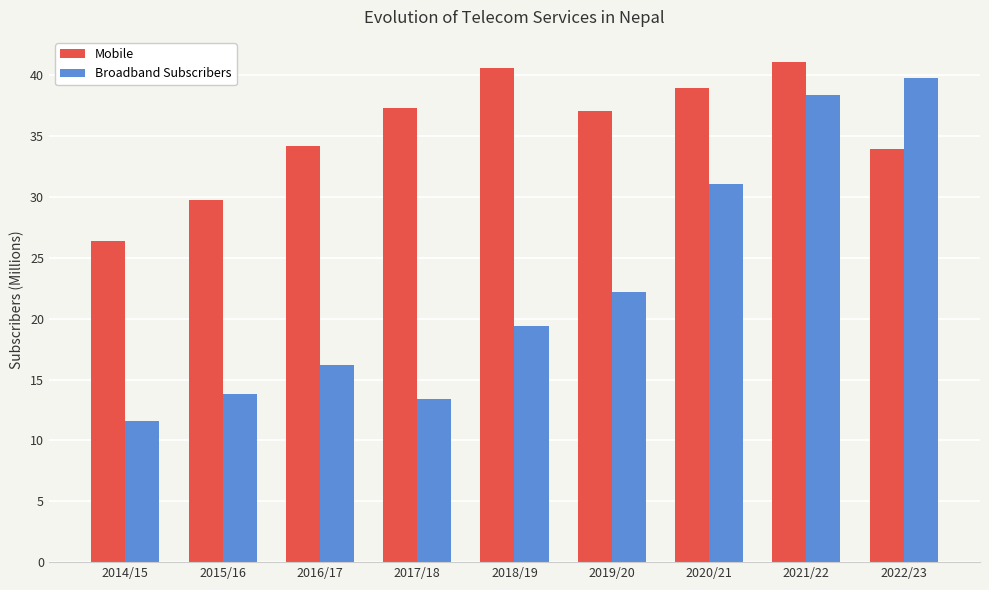

Reading left to right, what are all the values shown in this chart?

Mobile: 26.4	29.8	34.2	37.3	40.6	37.1	39.0	41.1	33.9
Broadband Subscribers: 11.6	13.8	16.2	13.4	19.4	22.2	31.1	38.4	39.8